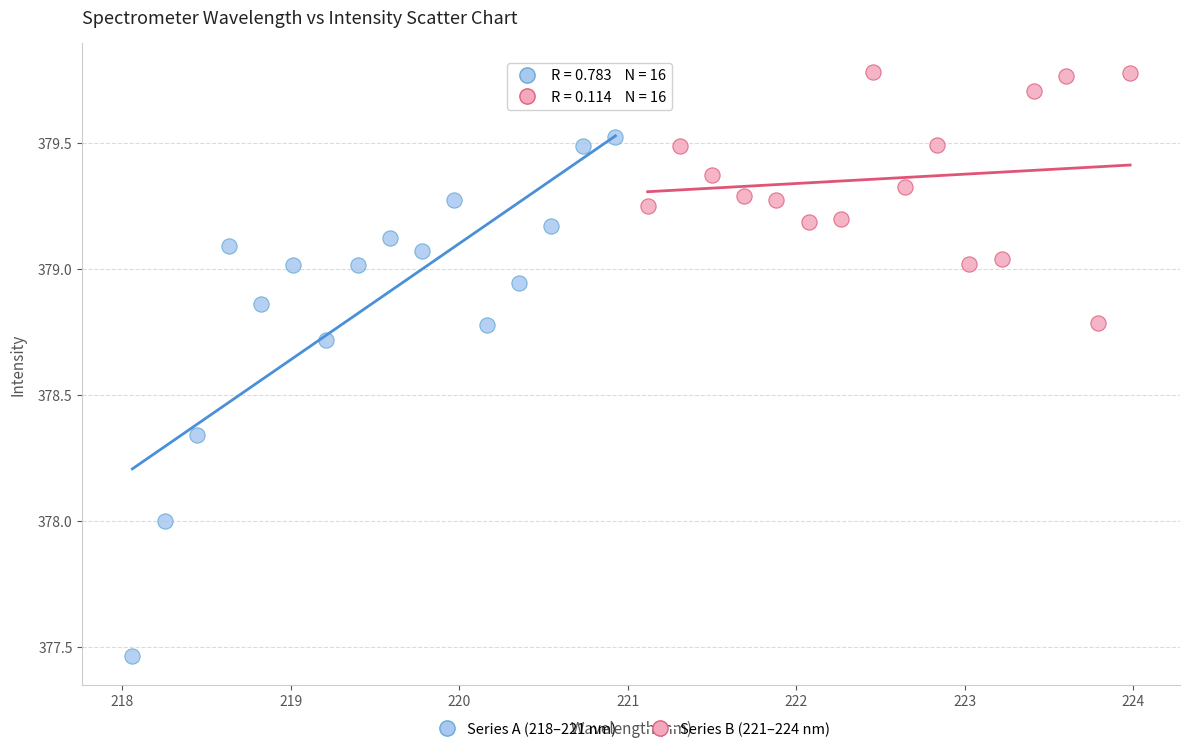

Which series contains the highest Y value?

Series B (221–224 nm)